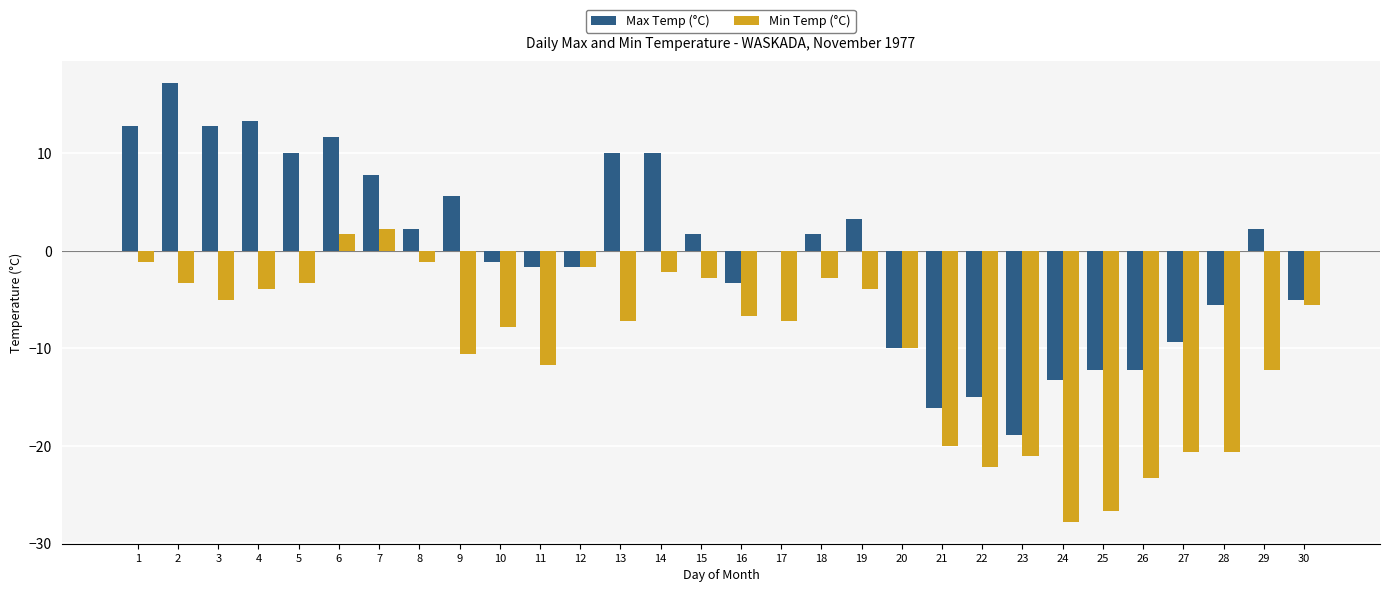

Which series has the largest total across all categories?

Max Temp (°C)